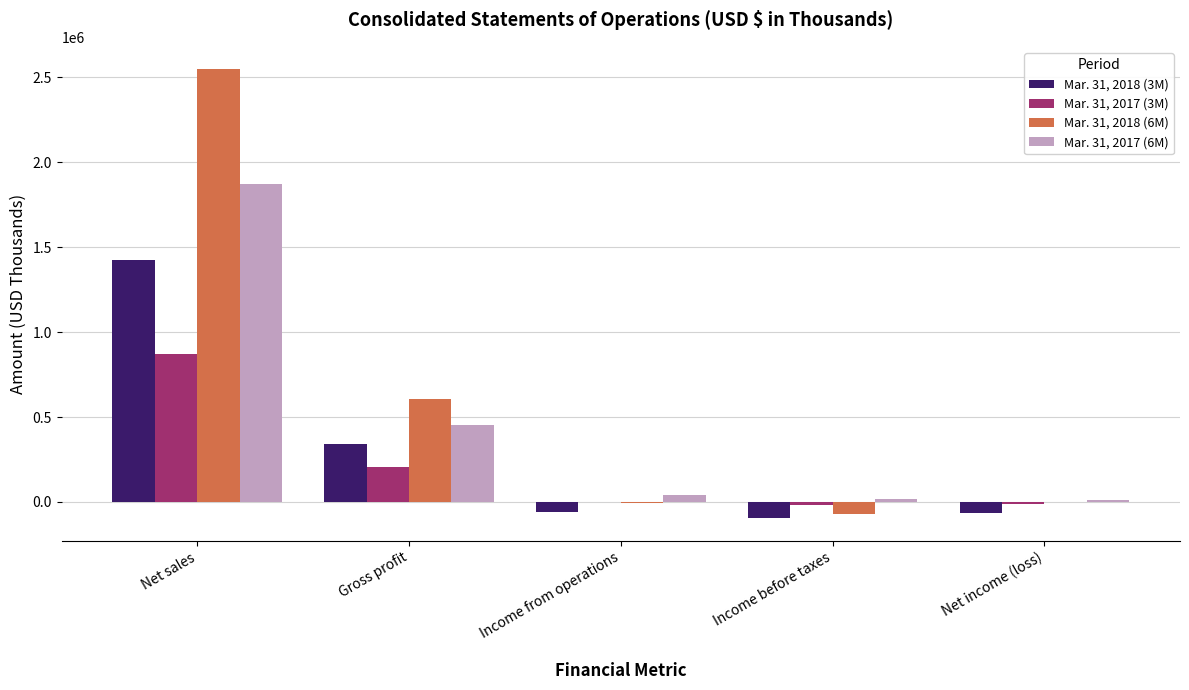

The Mar. 31, 2017 (6M) series shows 1872908 at Net sales. True or false?

True